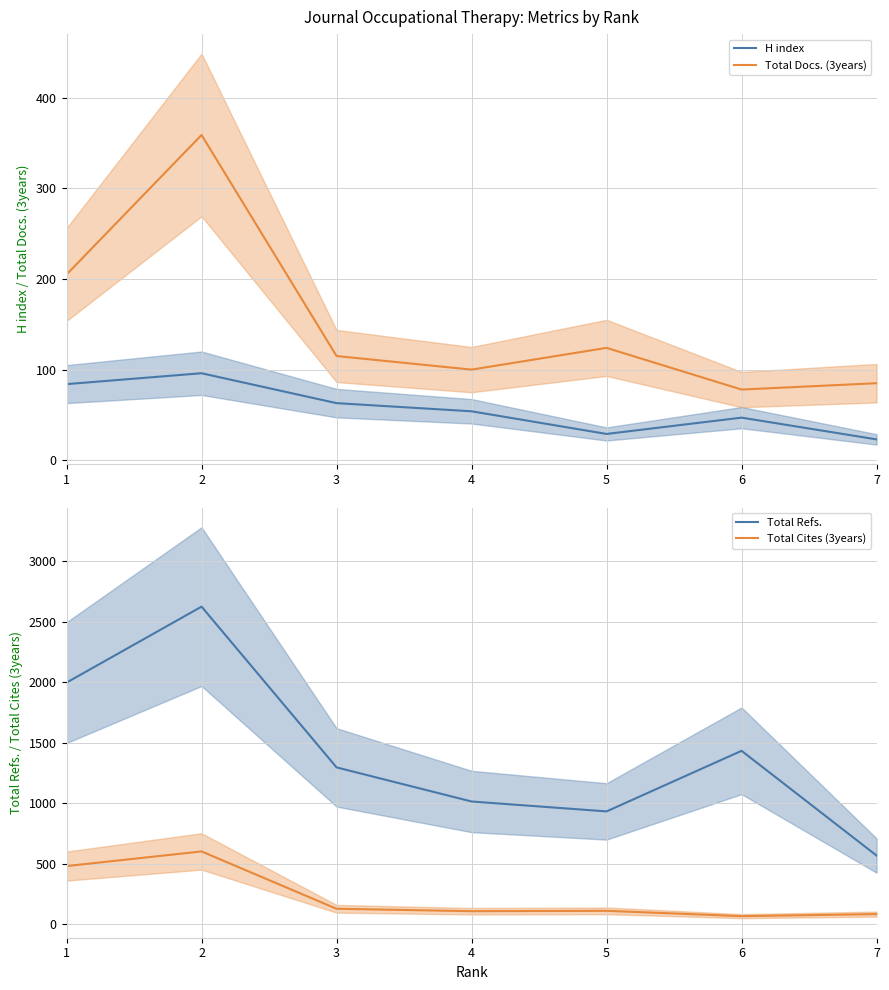

At 4, list the series in order from smallest to largest.

H index, Total Docs. (3years), Total Cites (3years), Total Refs.